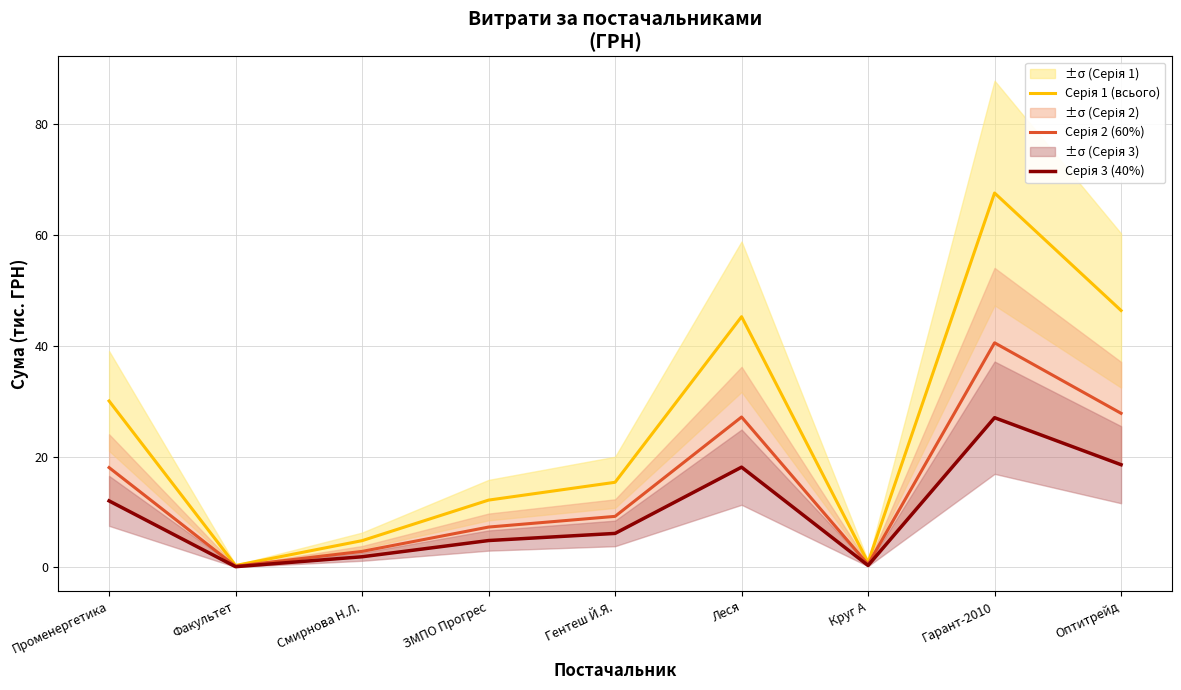

What position from the right is Гарант-2010?

2